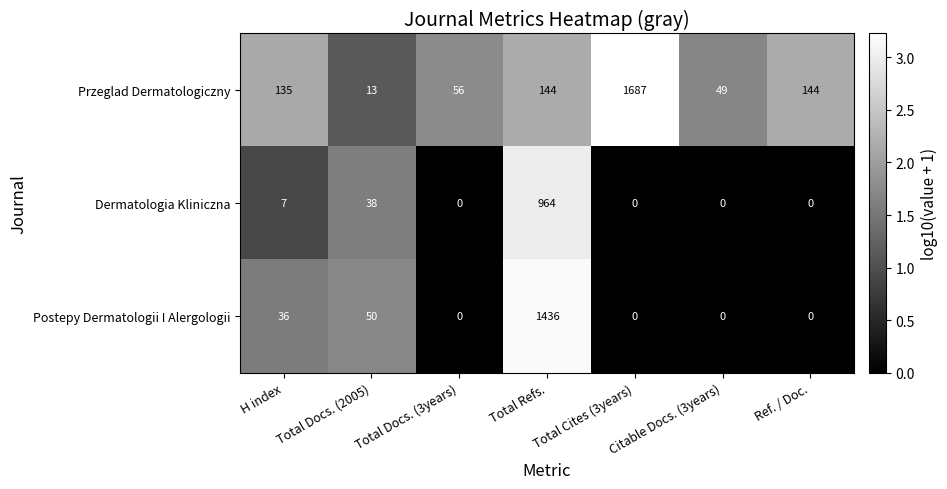

How many series are shown in this chart?

3